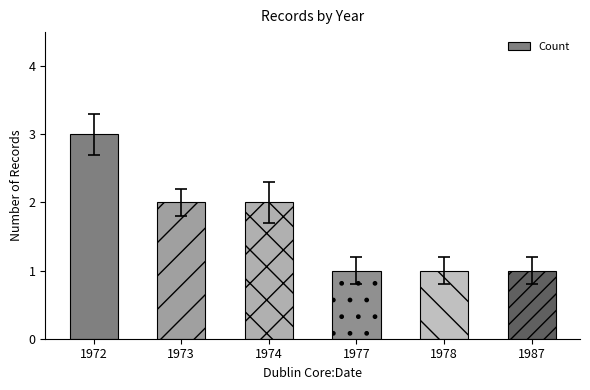

How many data points are less than 2?

3